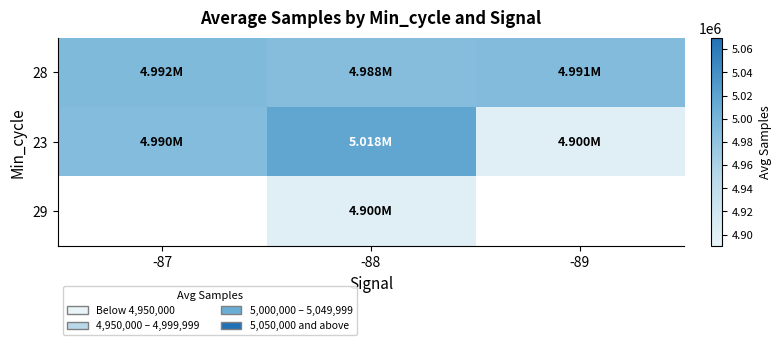

At which label does 28 first exceed 4990752?

-87